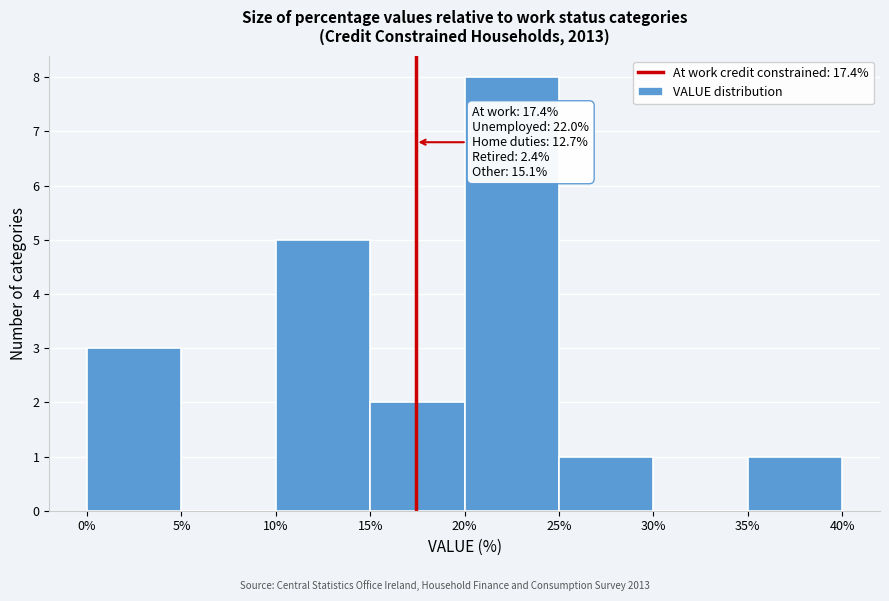

Which range on the x-axis has the tallest bar?

20% to 25%